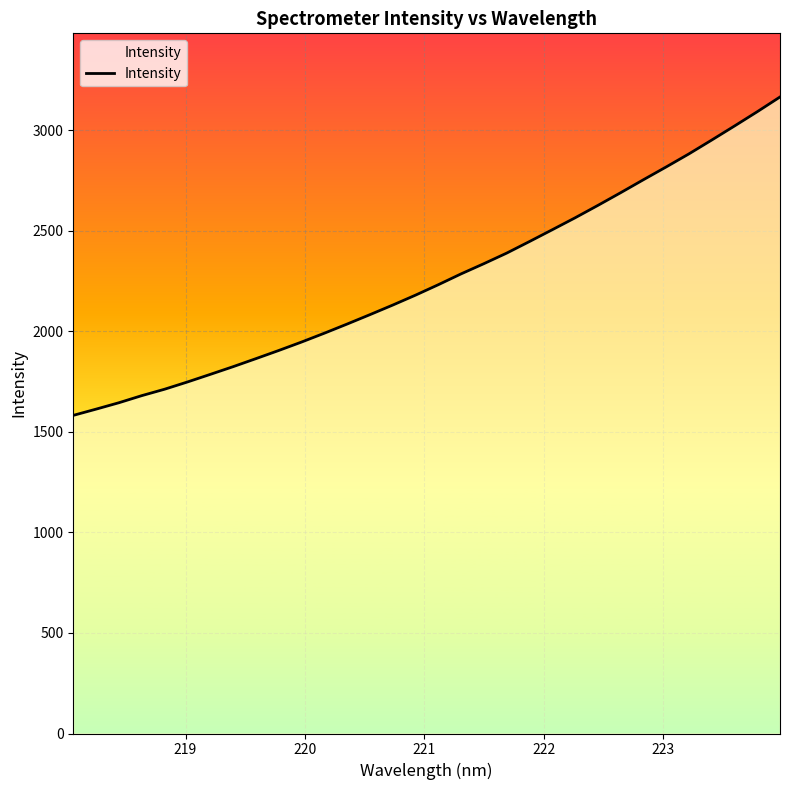

How many values exceed 2232?

16